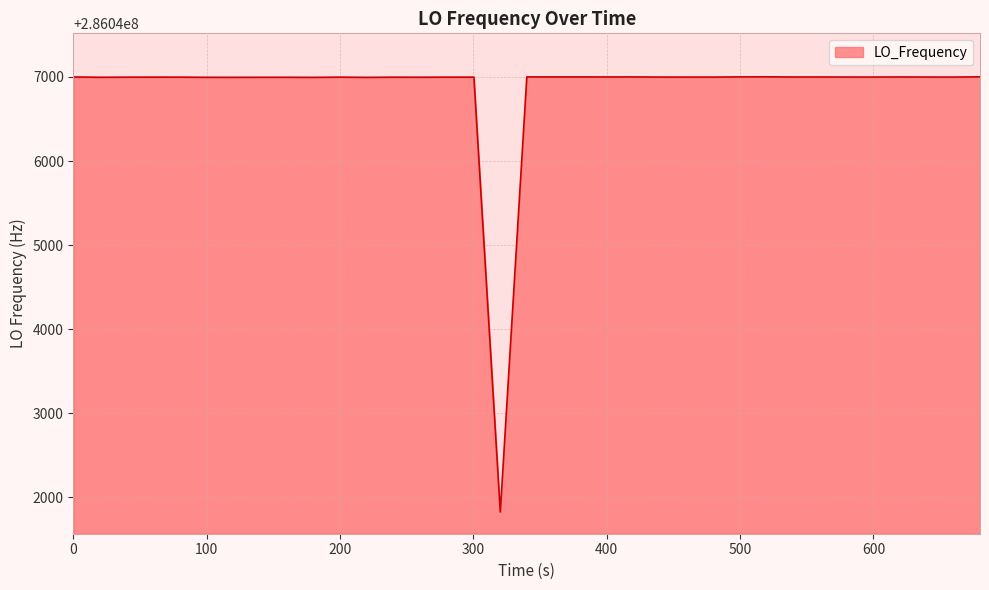

What is the difference between the maximum and minimum values?

5175.5